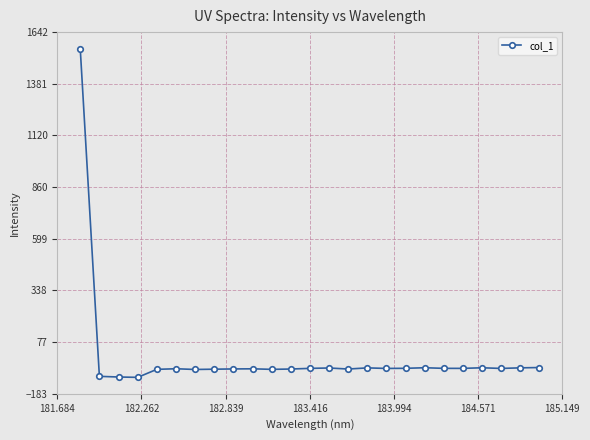

What is the value of the 17th point from the left?

-55.2